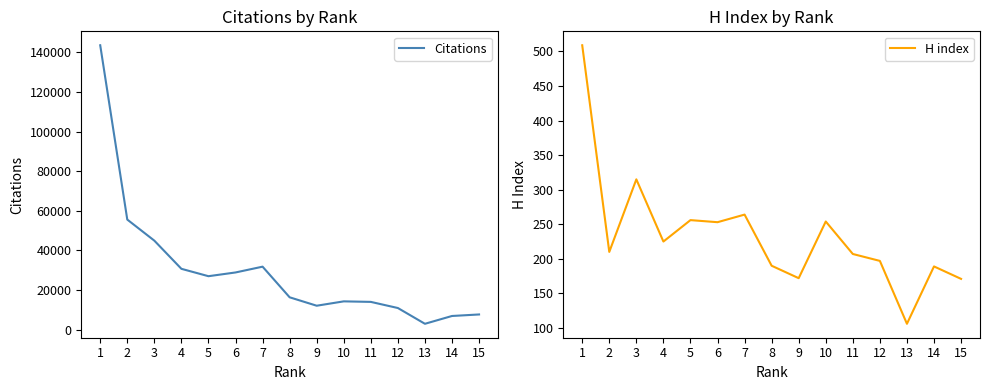

True or false: H index and Citations intersect in this chart.

False